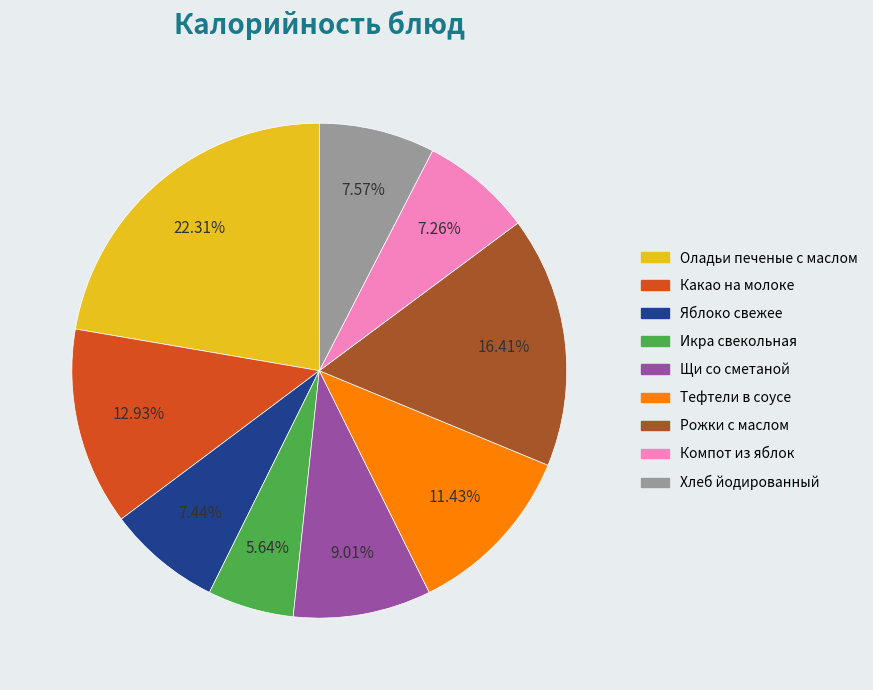

How many segments does this pie chart have?

9